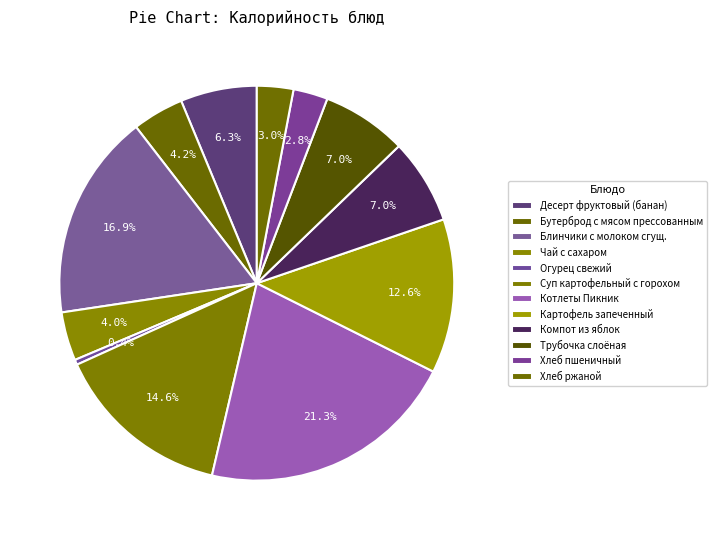

Is the sum of Компот из яблок and Трубочка слоёная greater than half?

No